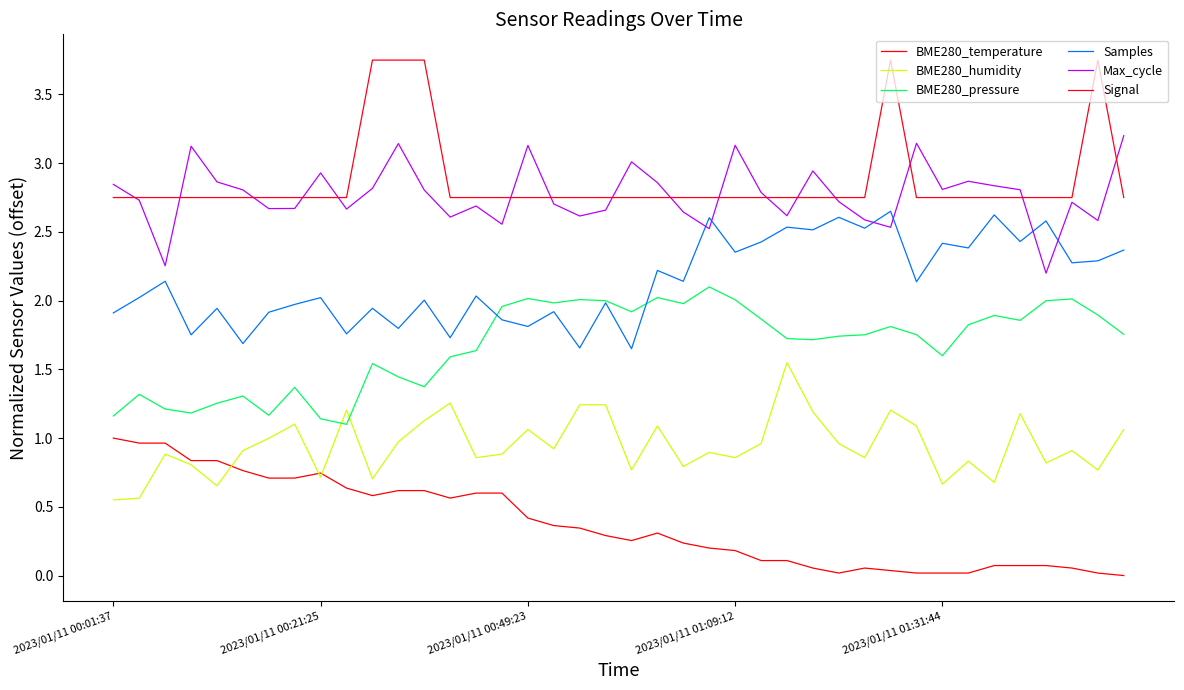

Does the chart display data point markers on the line(s)?

No